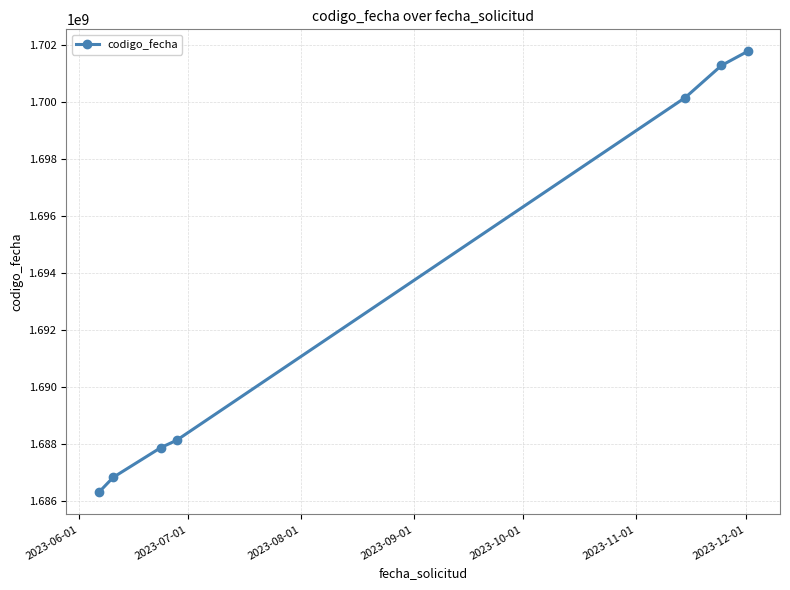

Does the chart display data point markers on the line(s)?

Yes